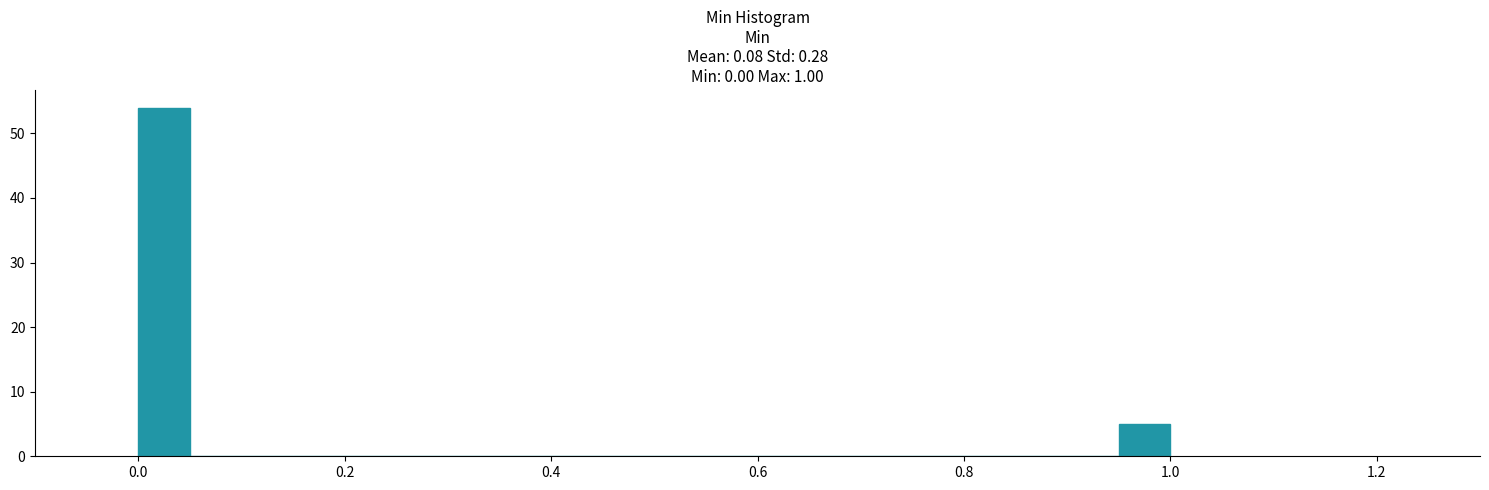

Around what value on the x-axis is the tallest bar? Give the approximate position of its centre, as read against the axis.

0.02